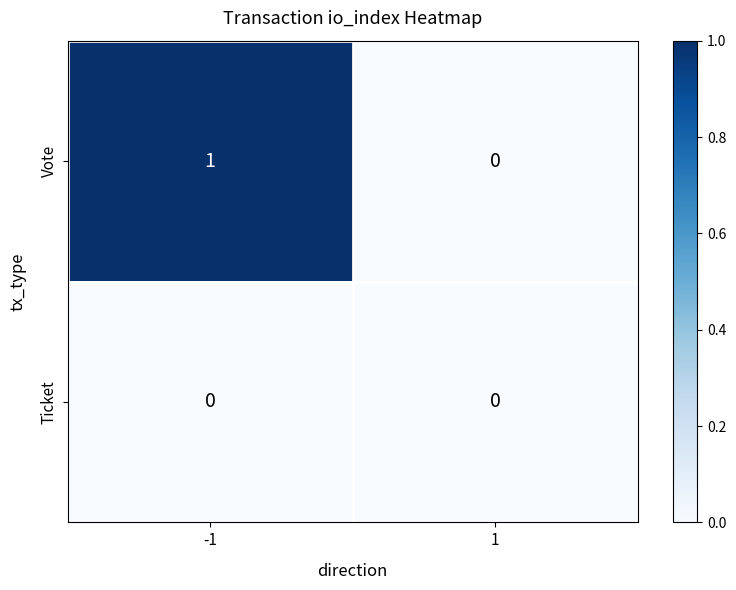

The Ticket series shows 0 at 1. True or false?

True